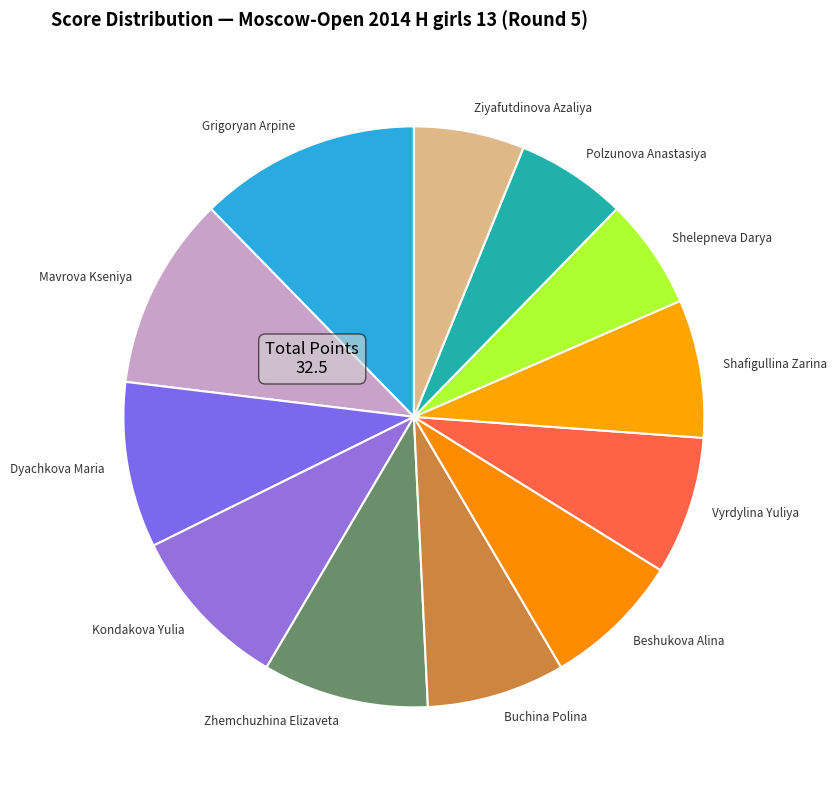

Is there any slice that represents more than half of the pie?

No